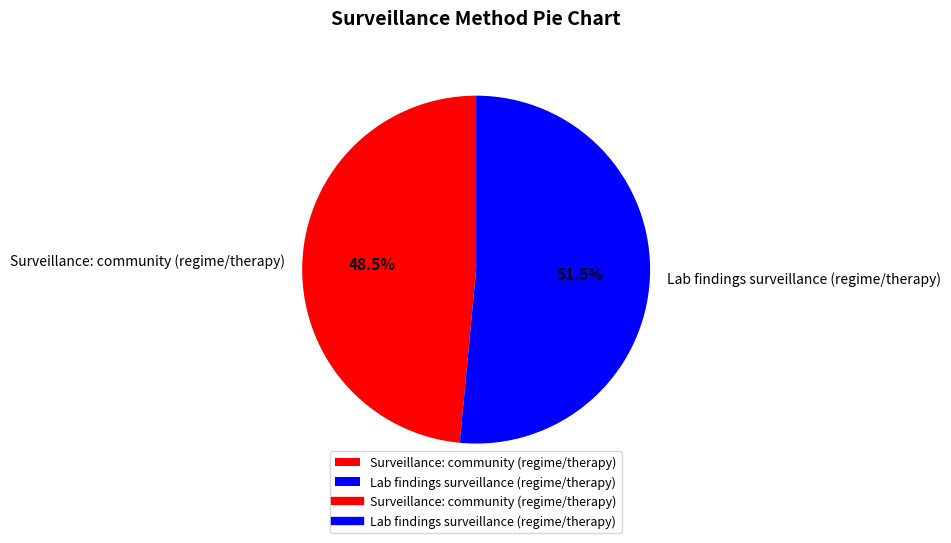

Between Lab findings surveillance (regime/therapy) and Surveillance: community (regime/therapy), which is larger?

Lab findings surveillance (regime/therapy)